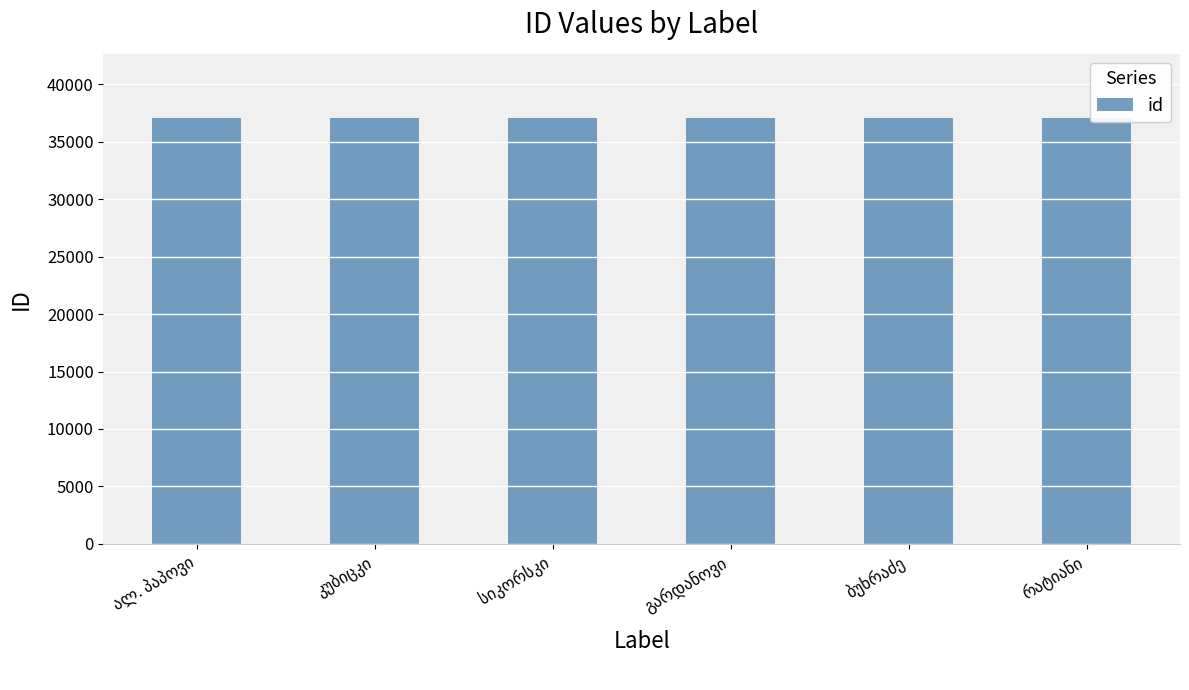

What is the sum of all values?

222499